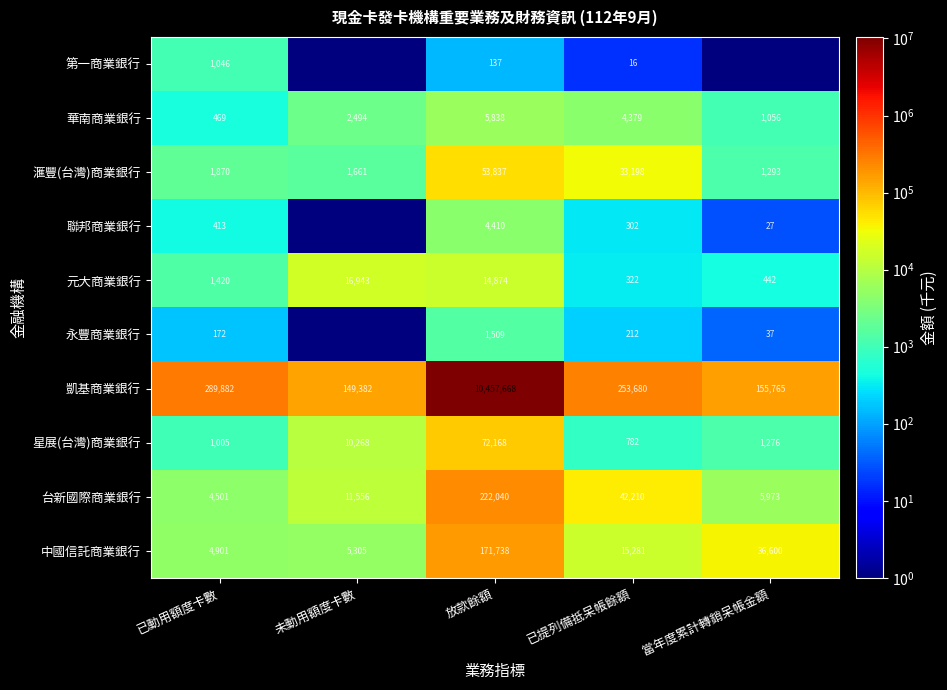

What is the spread (max minus min) of values at 放款餘額?

10457531